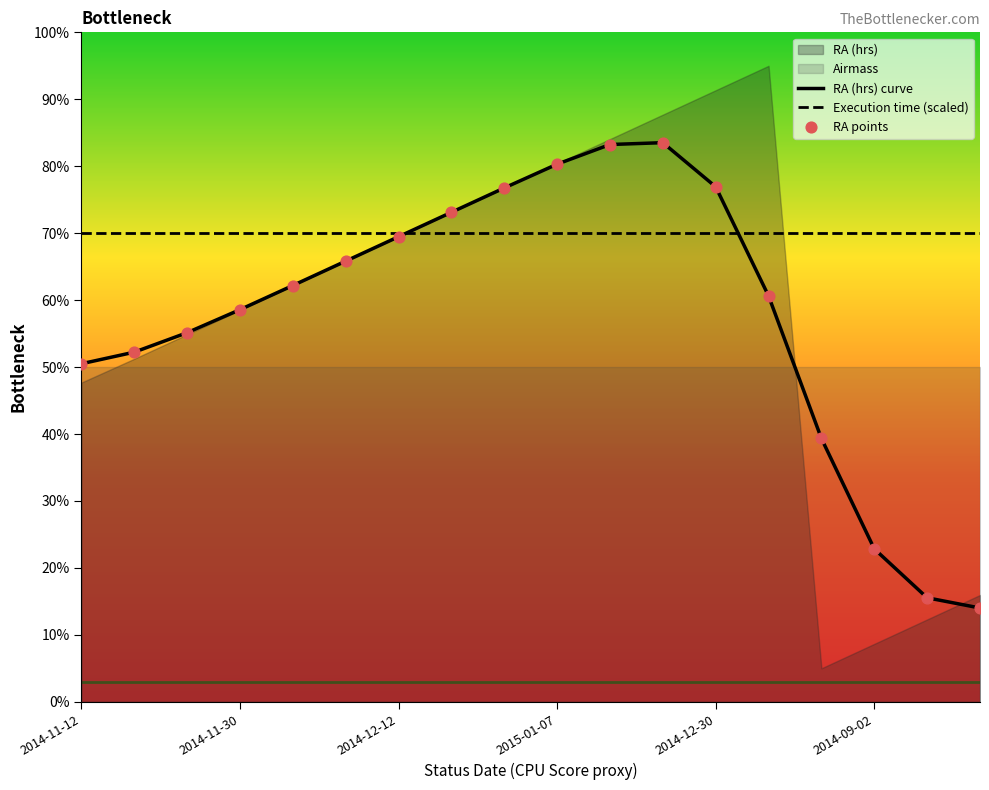

Which series contains the highest Y value?

RA (hrs) curve